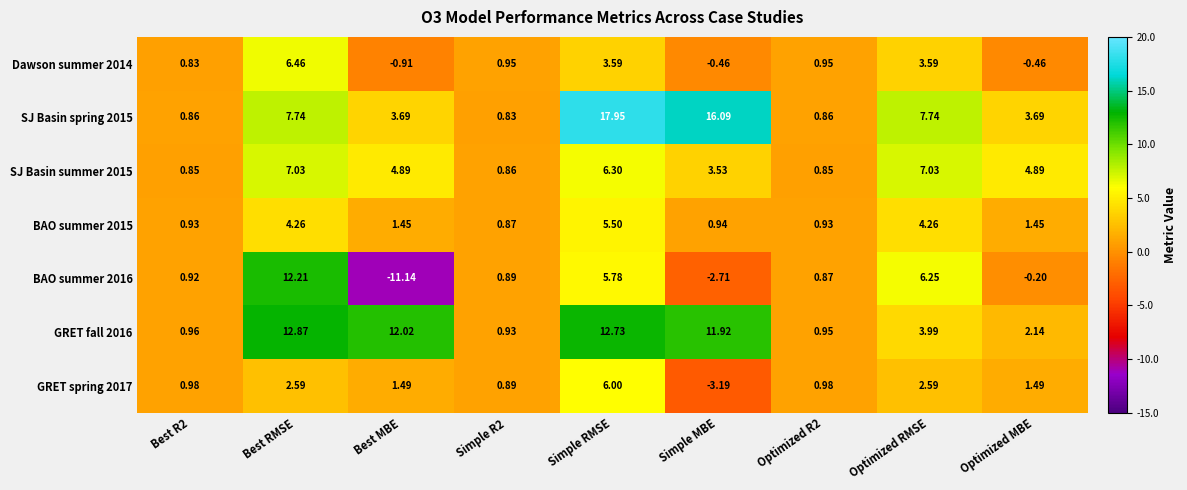

At which category is the sum across all series the highest?

Simple RMSE